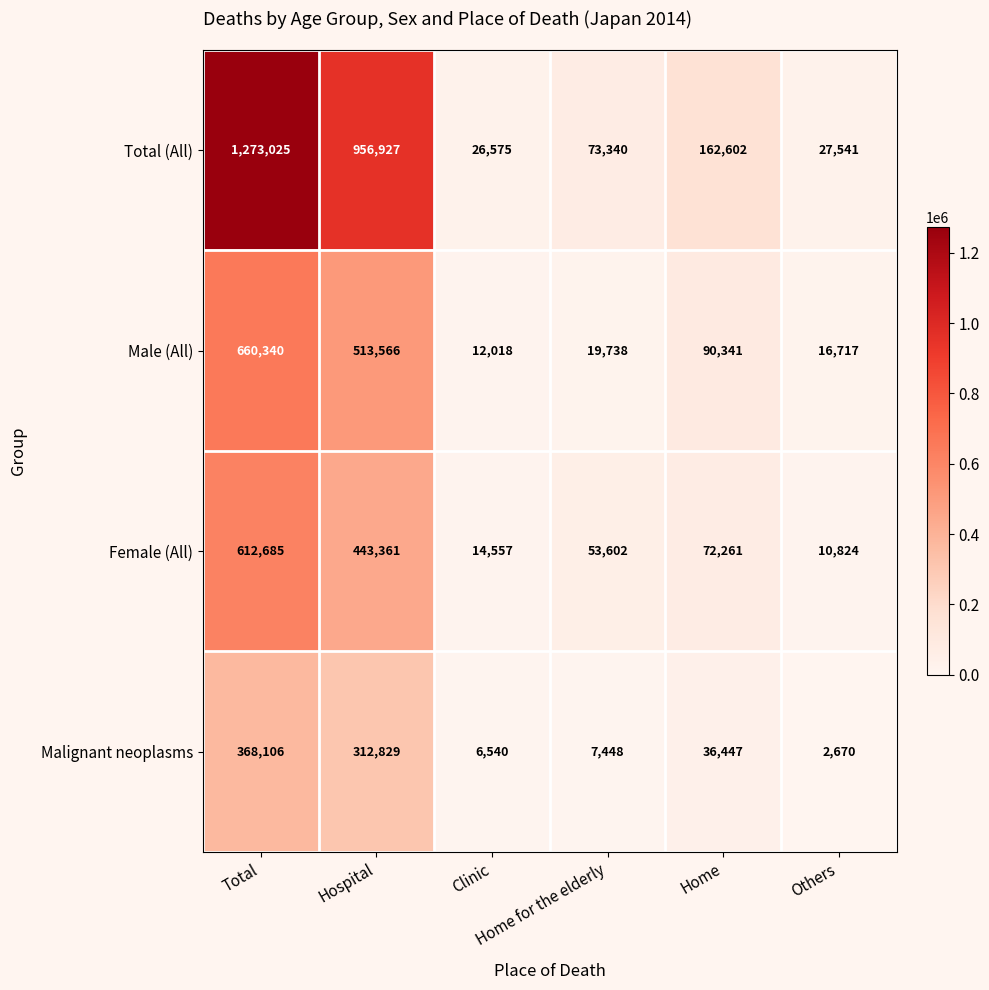

How many series are shown in this chart?

4